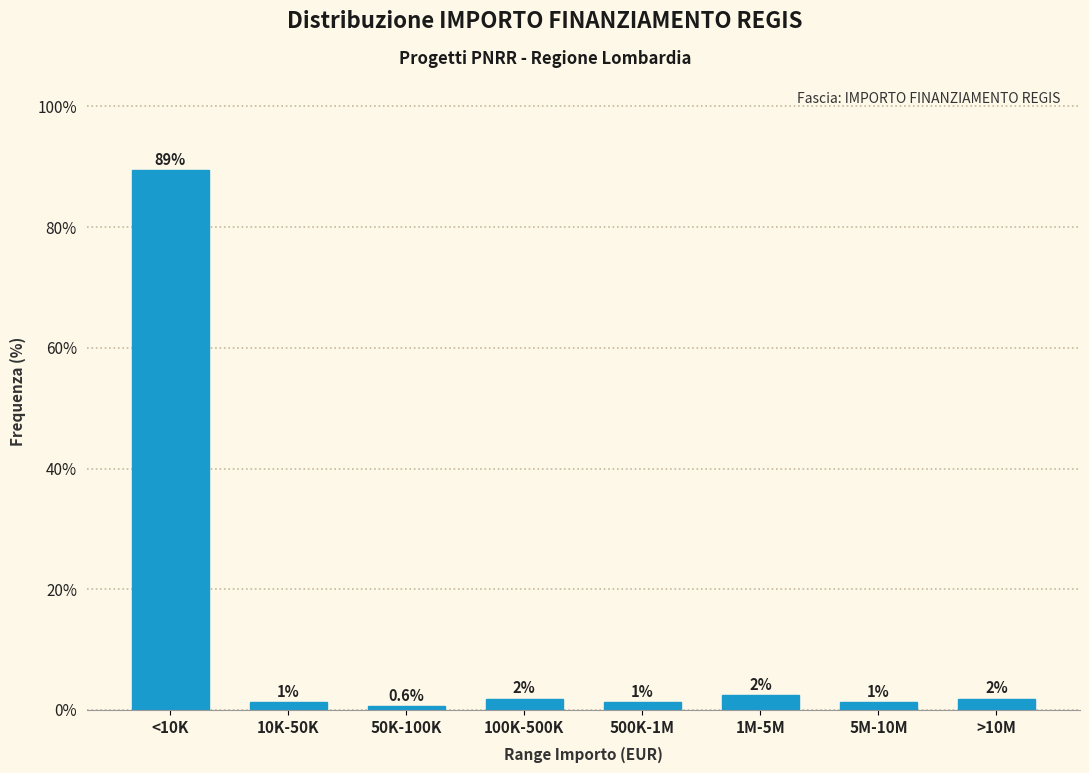

How many bars are there in total?

8